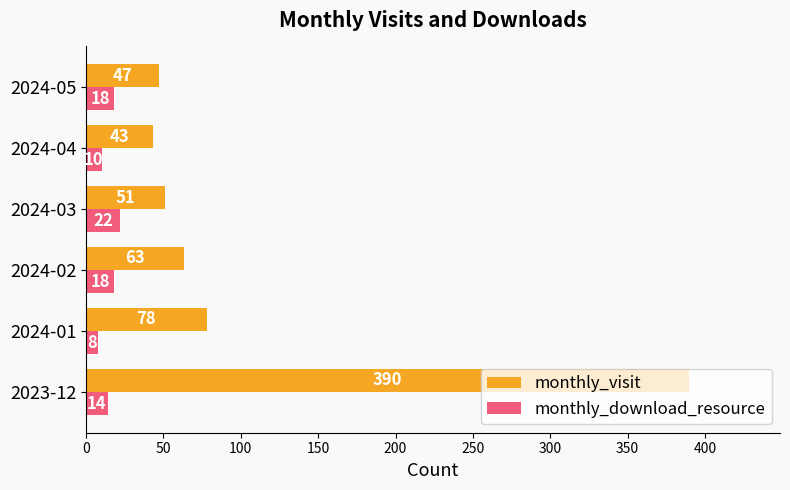

What are all the series names shown in the legend?

monthly_visit, monthly_download_resource